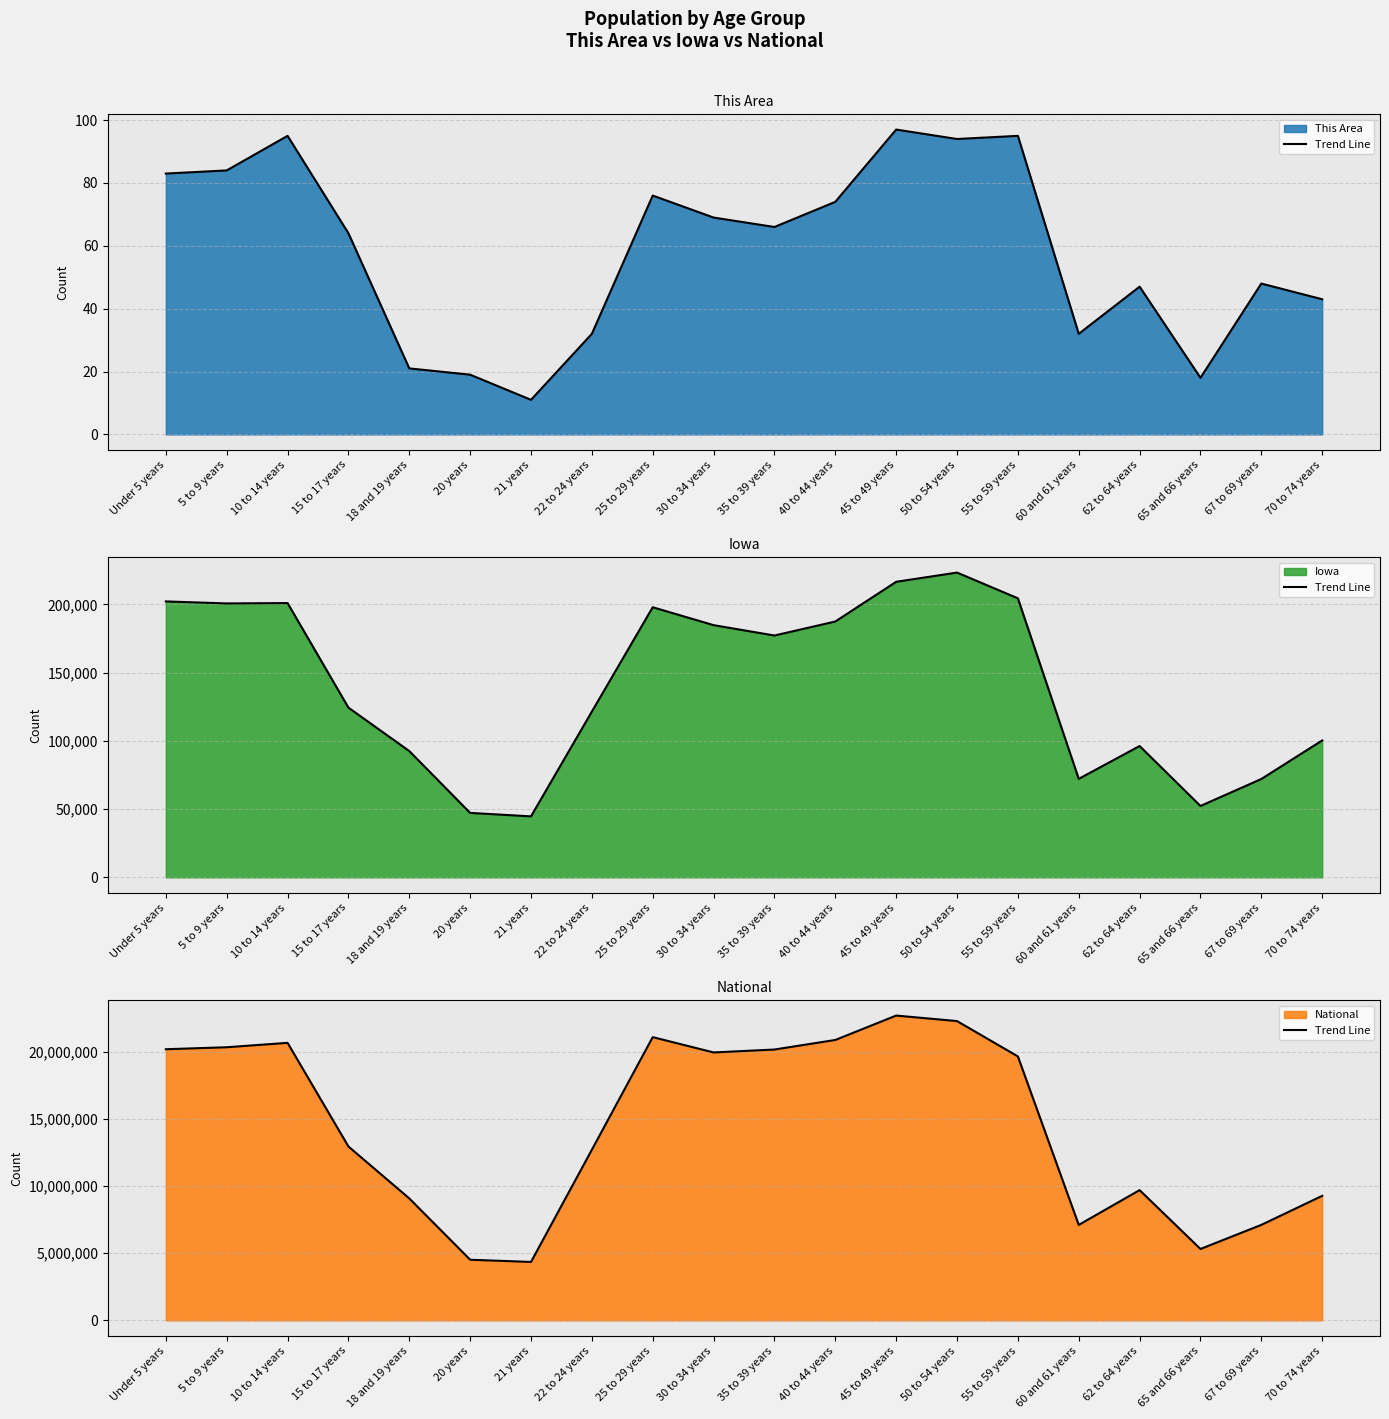

What is the greatest value displayed?

22708591